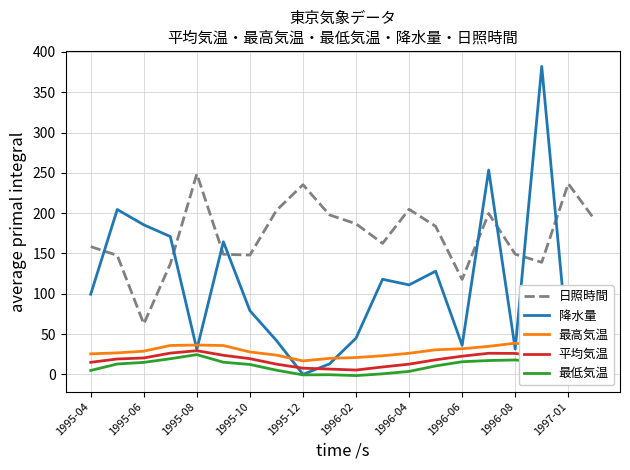

True or false: 最高気温 has more than 0 points higher than both neighbors.

True